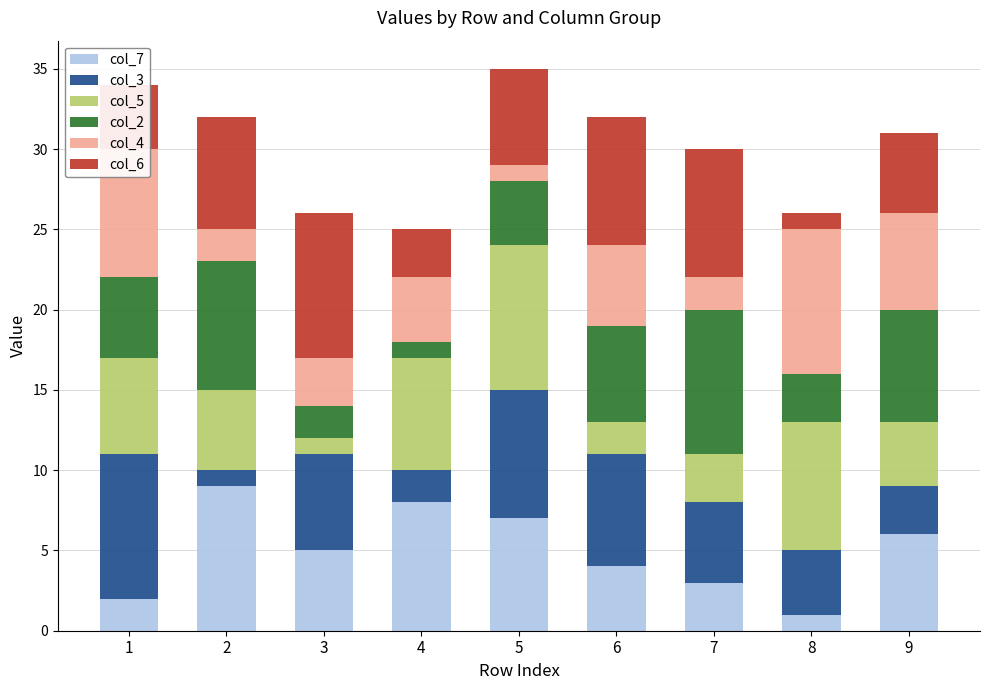

How many categories are shown in the chart?

9